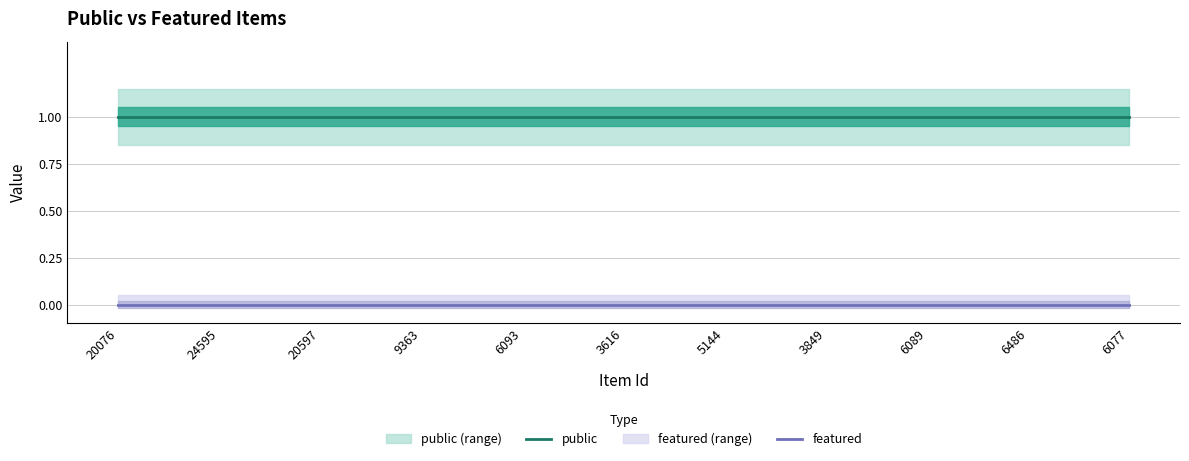

At which category is the sum across all series the highest?

20076